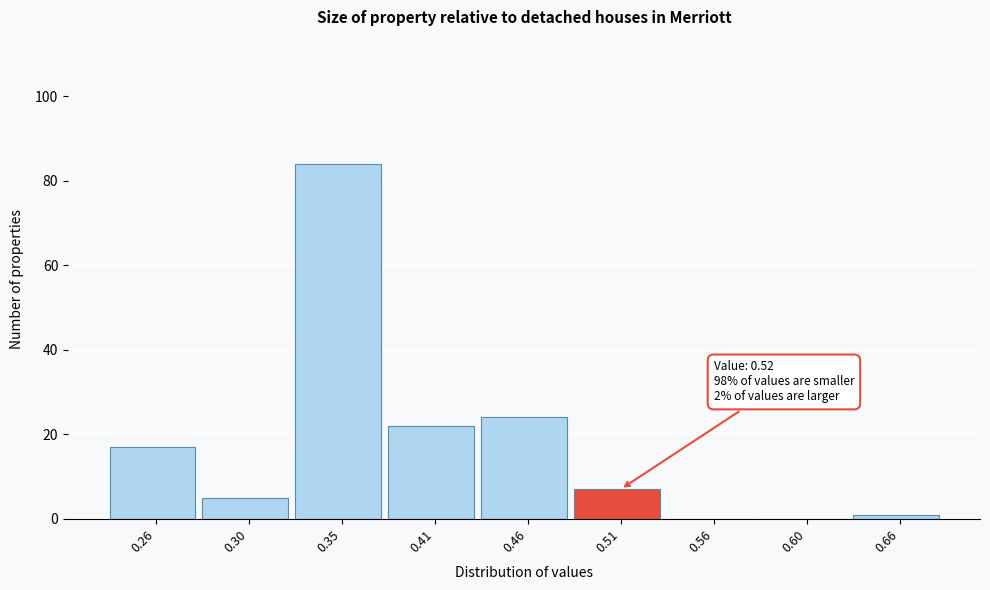

Reading left to right, what are all the values shown in this chart?

0.26=17	0.30=5	0.35=84	0.41=22	0.46=24	0.51=7	0.56=0	0.60=0	0.66=1